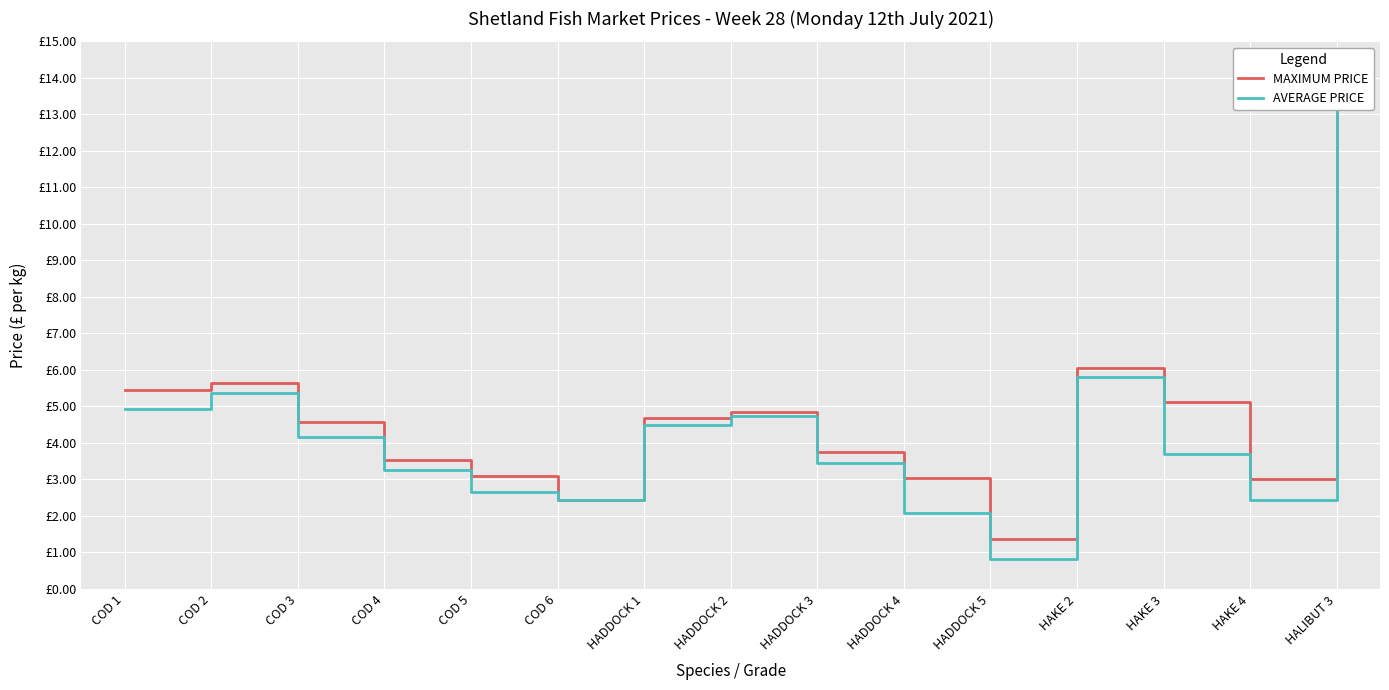

Which category has the lowest value in the AVERAGE PRICE series?

HADDOCK 5